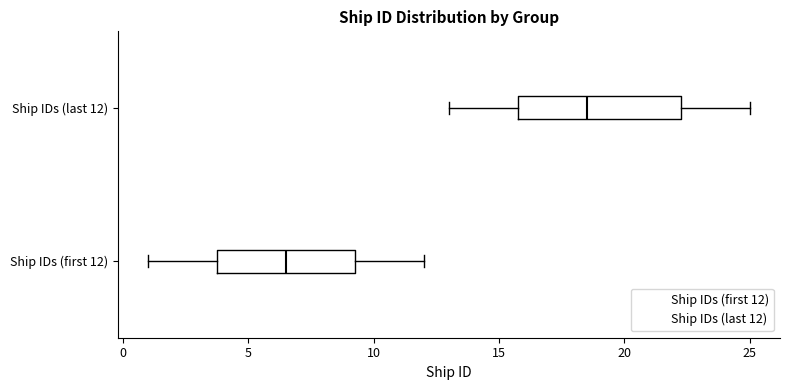

Comparing the boxes themselves (not the whiskers), which one is the widest?

Ship IDs (last 12)